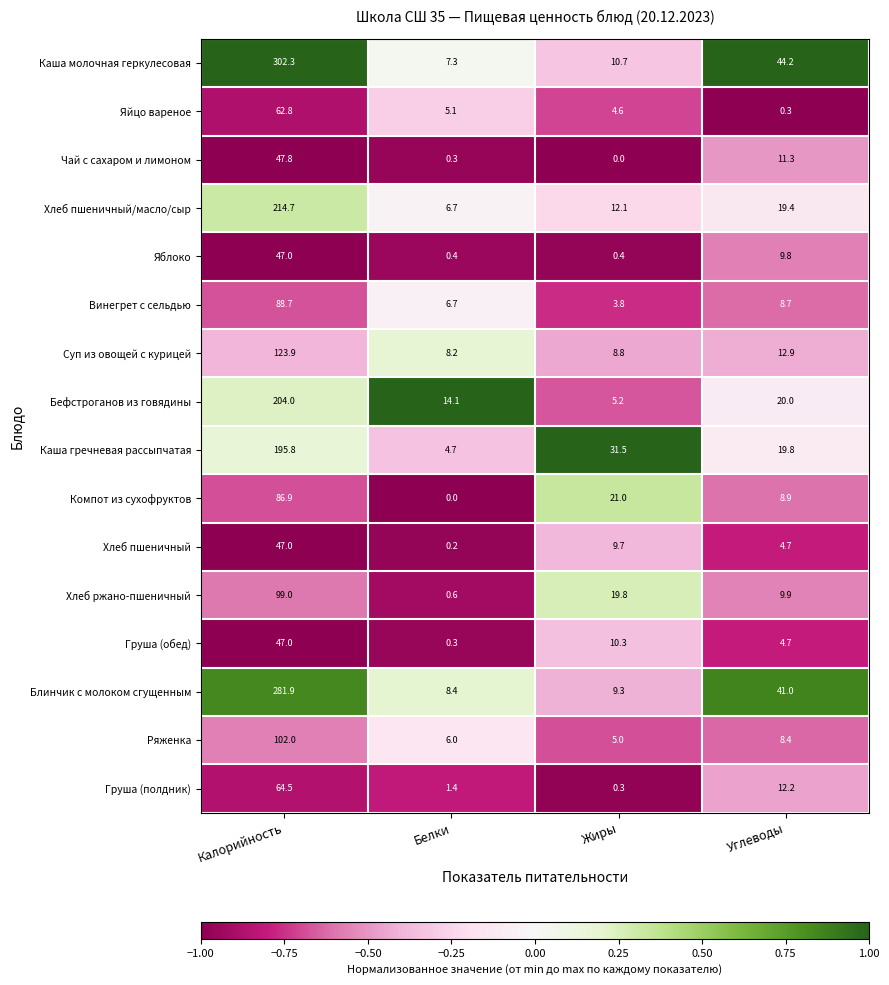

The Хлеб пшеничный/масло/сыр series shows 8.0 at Жиры. True or false?

False